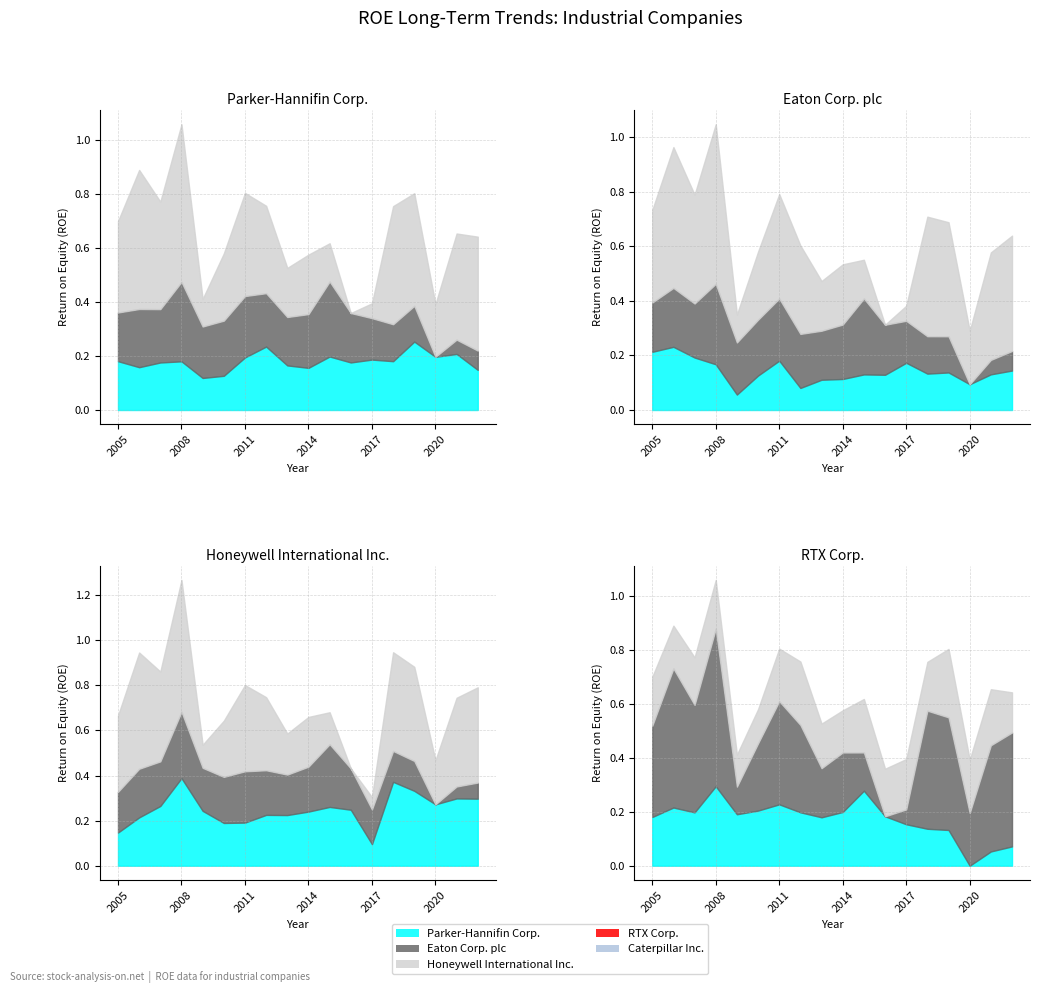

True or false: Caterpillar Inc. and RTX Corp. cross at least once.

True